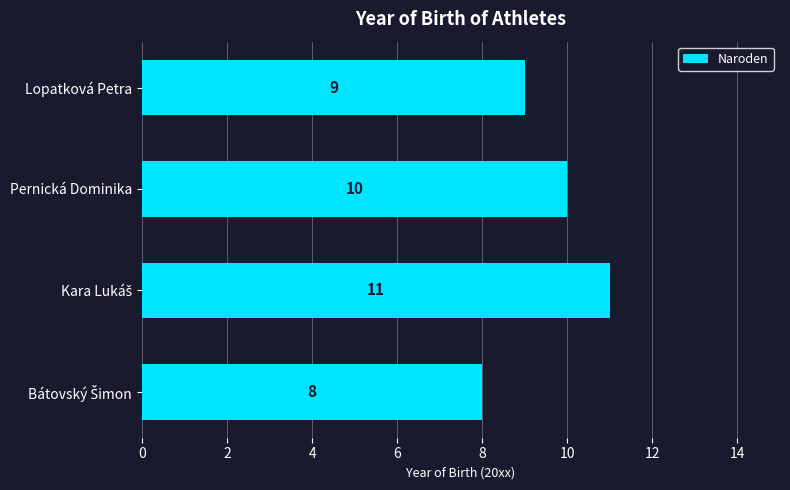

What is the ratio of the value at Pernická Dominika to the value at Lopatková Petra?

1.1